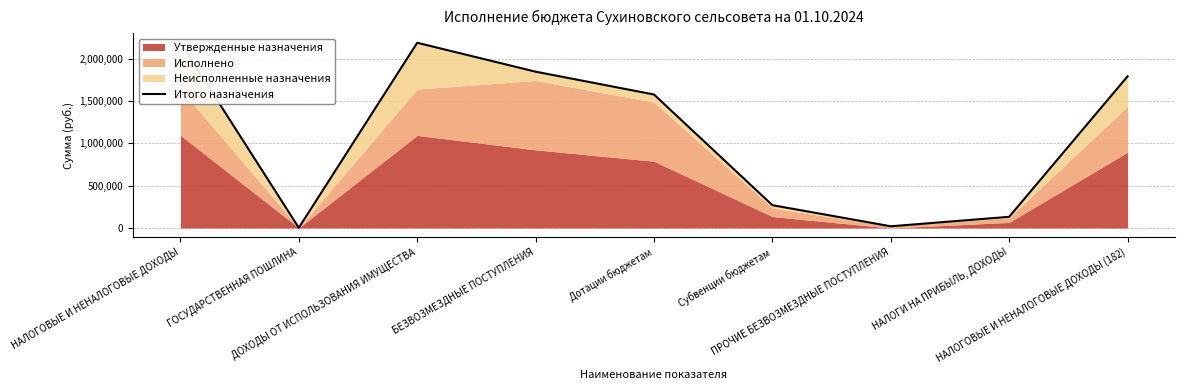

How many lines are shown in the chart?

1